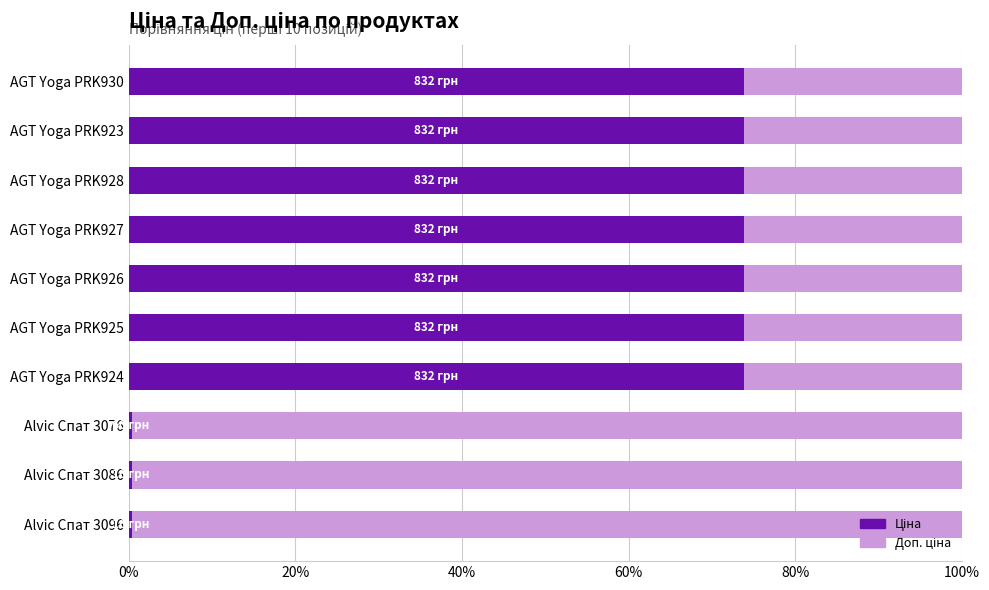

How many bars are there in each group?

2